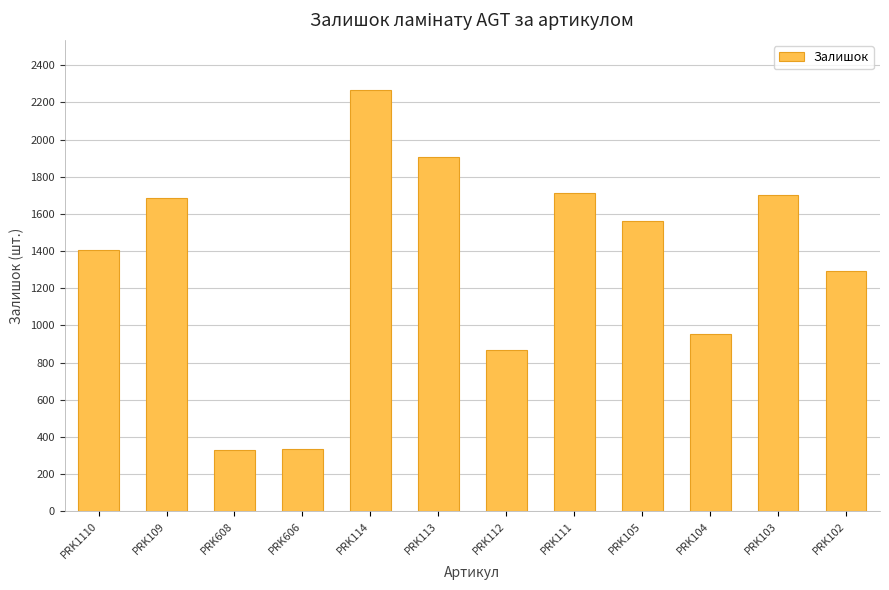

Between PRK113 and PRK104, which is larger?

PRK113